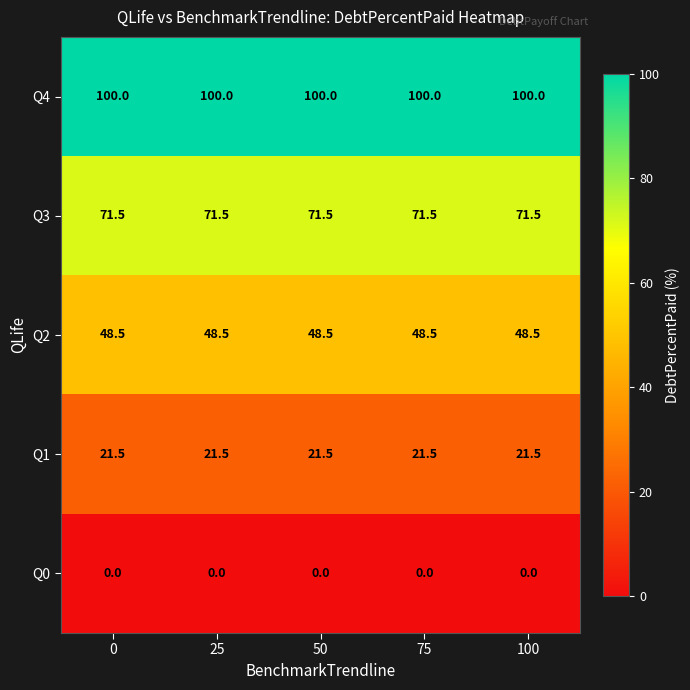

True or false: Q3 has a value of 24.8 at 50.

False